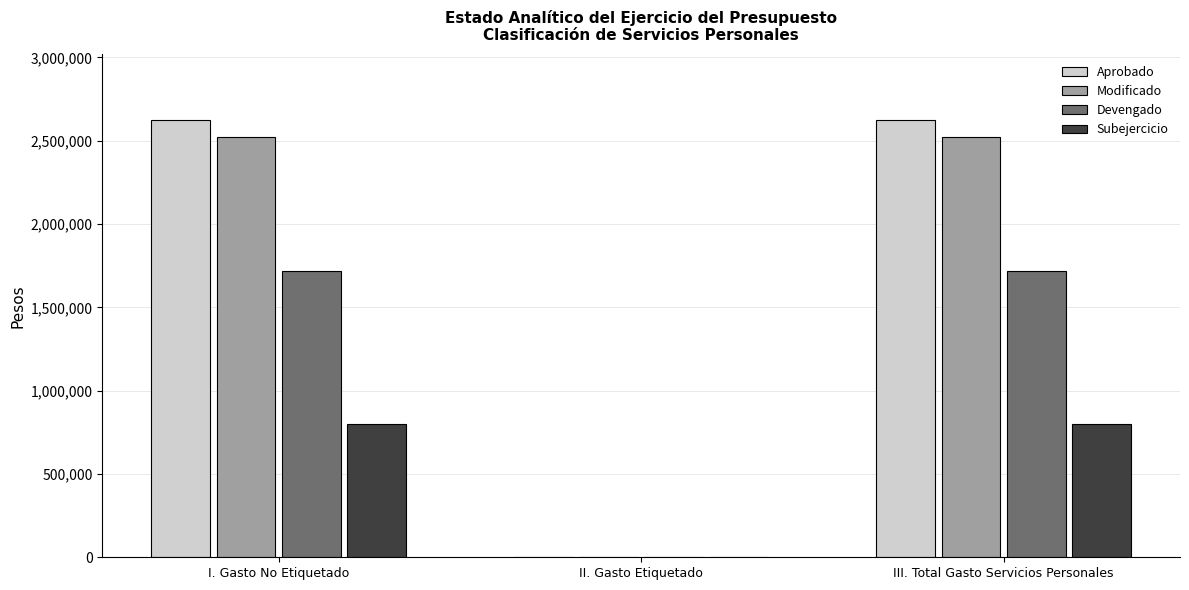

The Modificado series shows 2521000.0 at III. Total Gasto Servicios Personales. True or false?

True